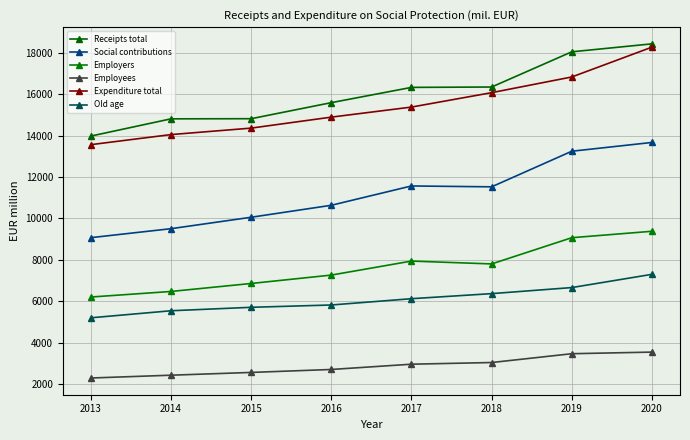

Which series has the widest spread of values?

Expenditure total